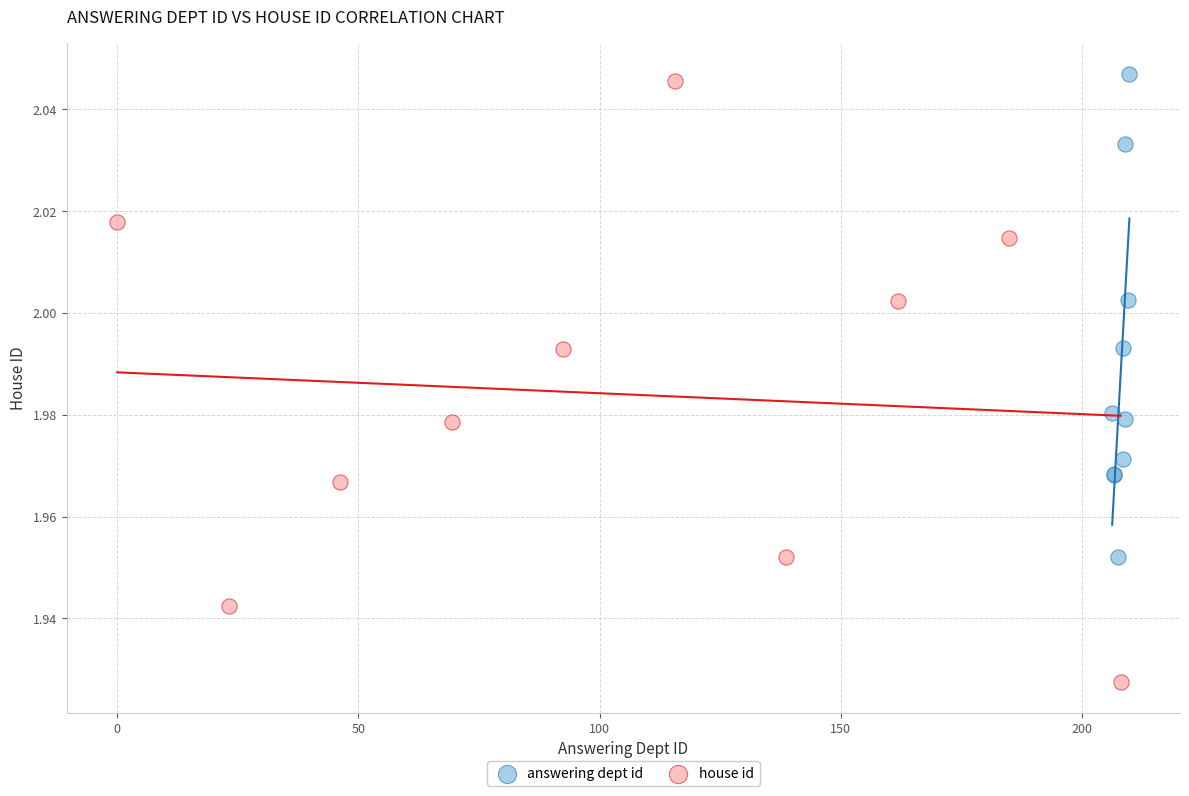

Which series has the largest Y range (max minus min)?

house id